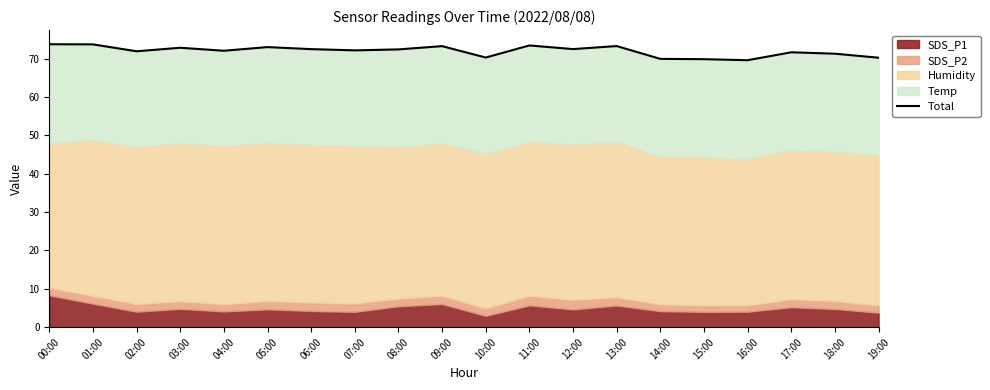

What is the change in value from 06:00 to 07:00?

-0.3